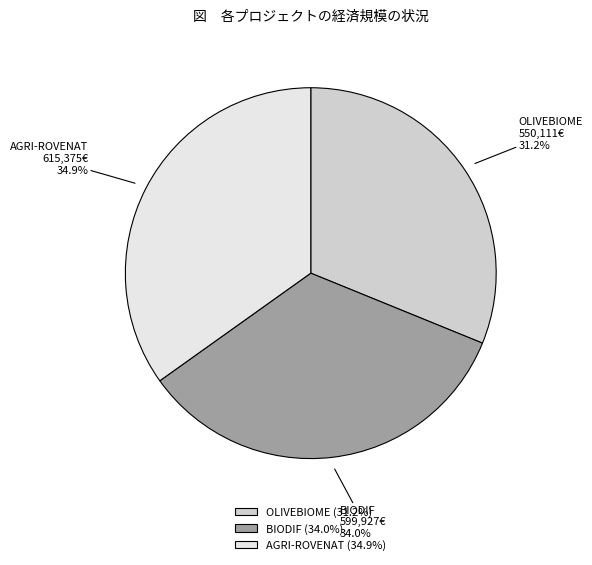

Combined, what portion of the pie is OLIVEBIOME and AGRI-ROVENAT?

66.0%